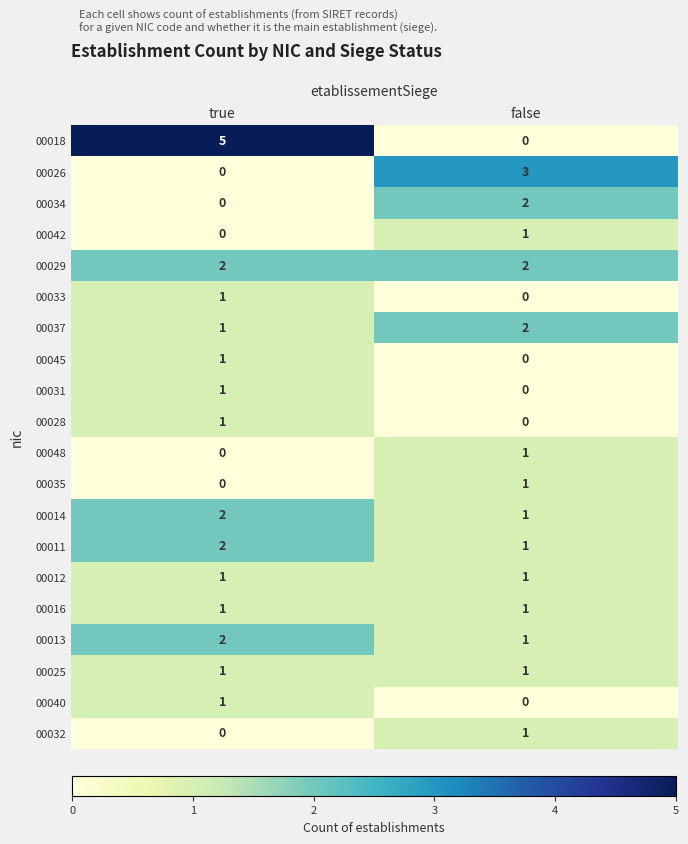

Which series has the largest total across all categories?

00018